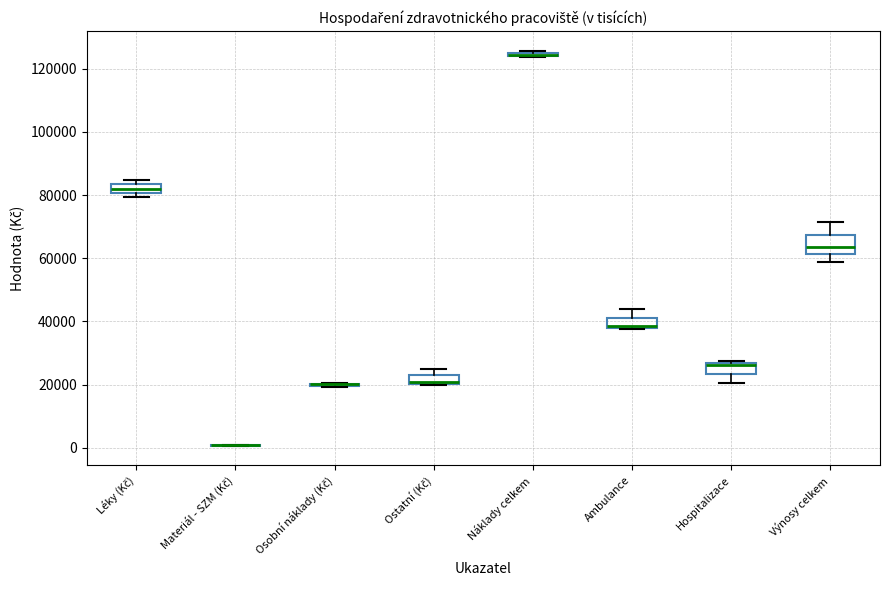

Where is the upper edge of the box for Hospitalizace on the y-axis? The values are not printed on the chart, so give them approximately, as read against the axis.

26000